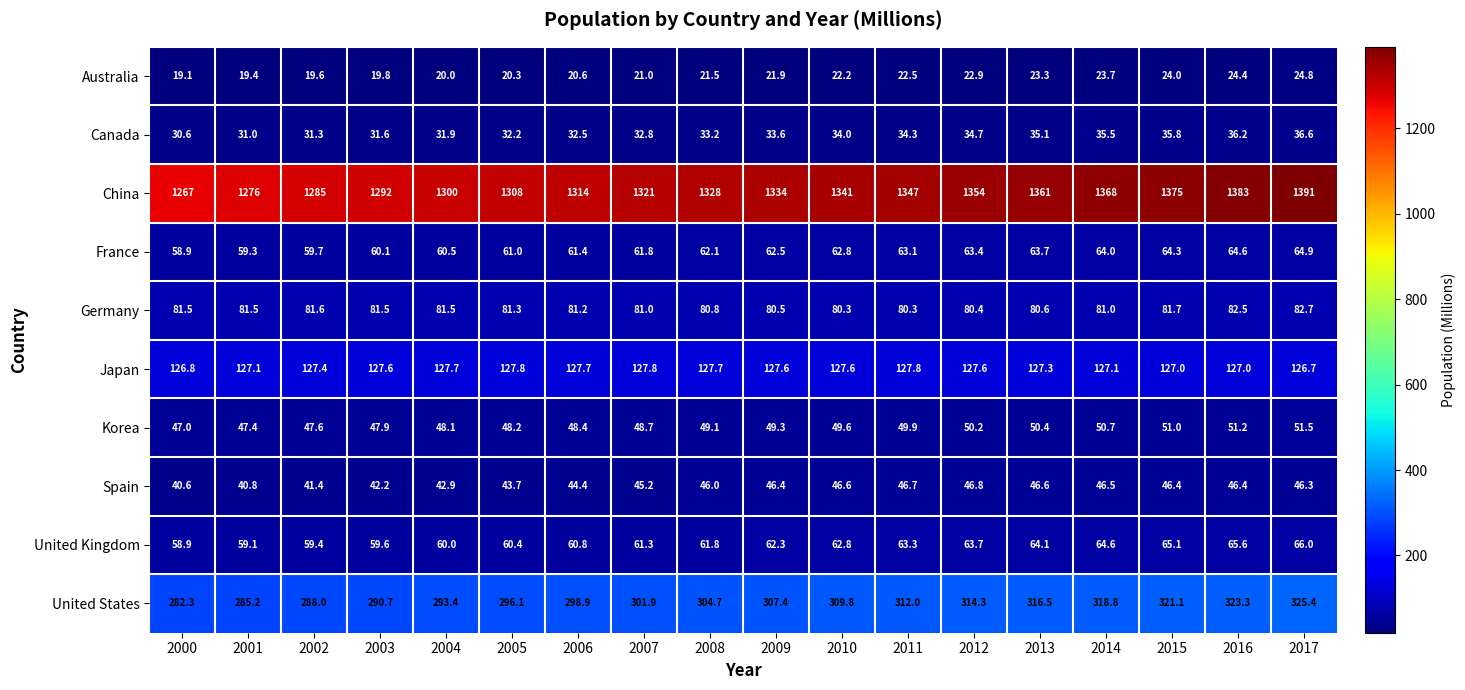

What value does the Germany series have at 2017?

82.7